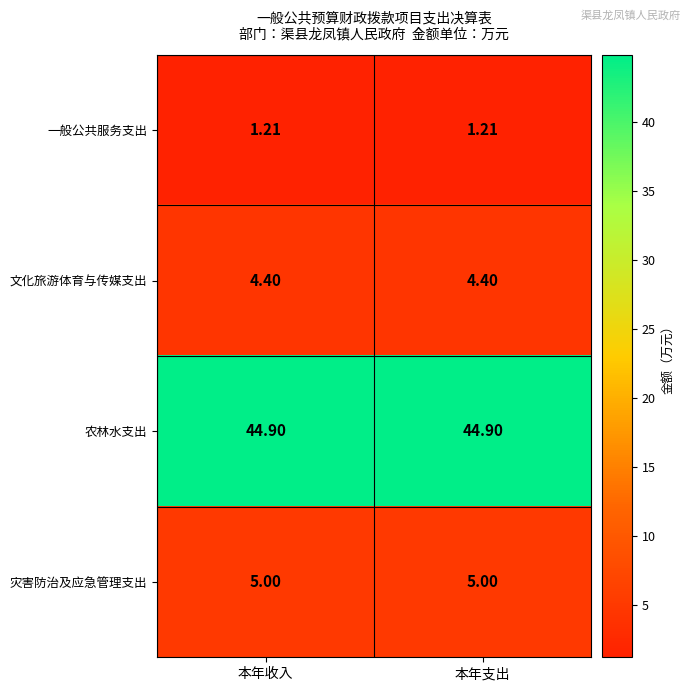

At how many categories does at least one series exceed 41?

2